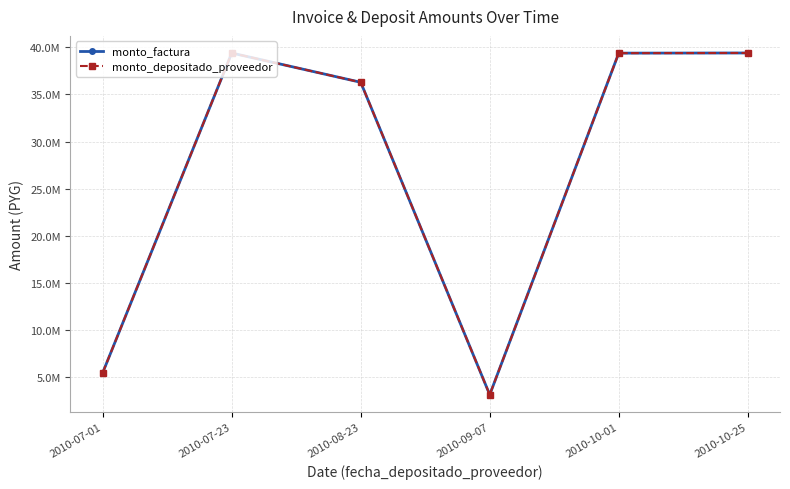

True or false: monto_depositado_proveedor and monto_factura intersect in this chart.

False